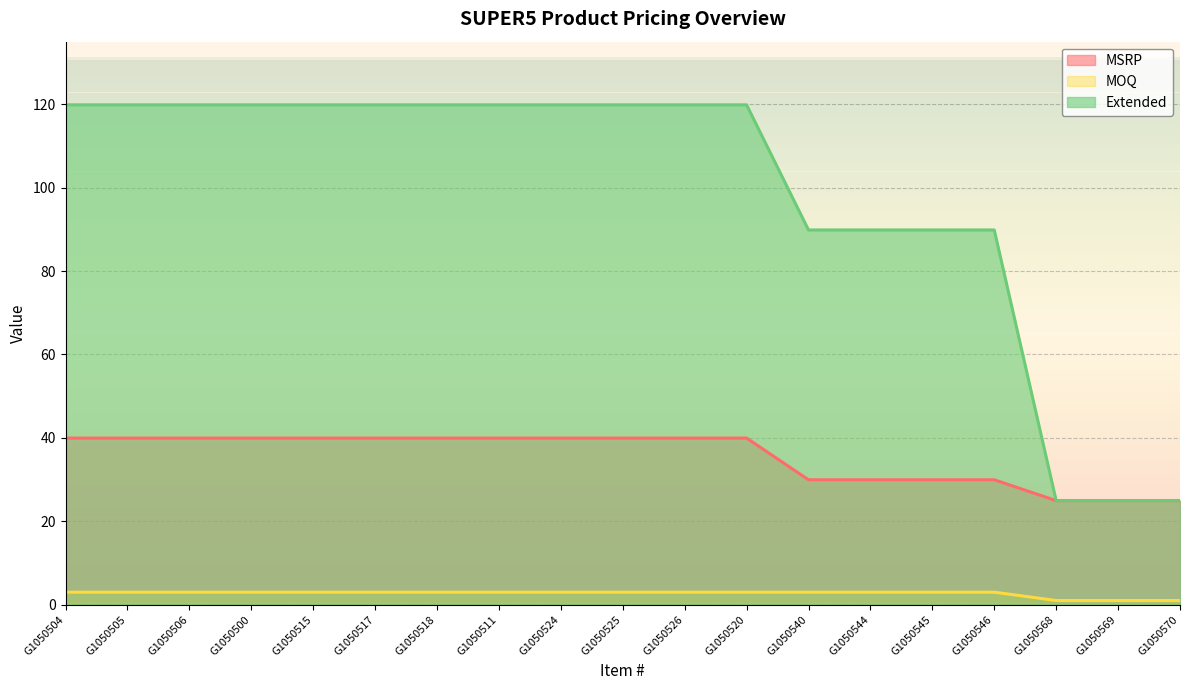

Does the chart display data point markers on the line(s)?

No